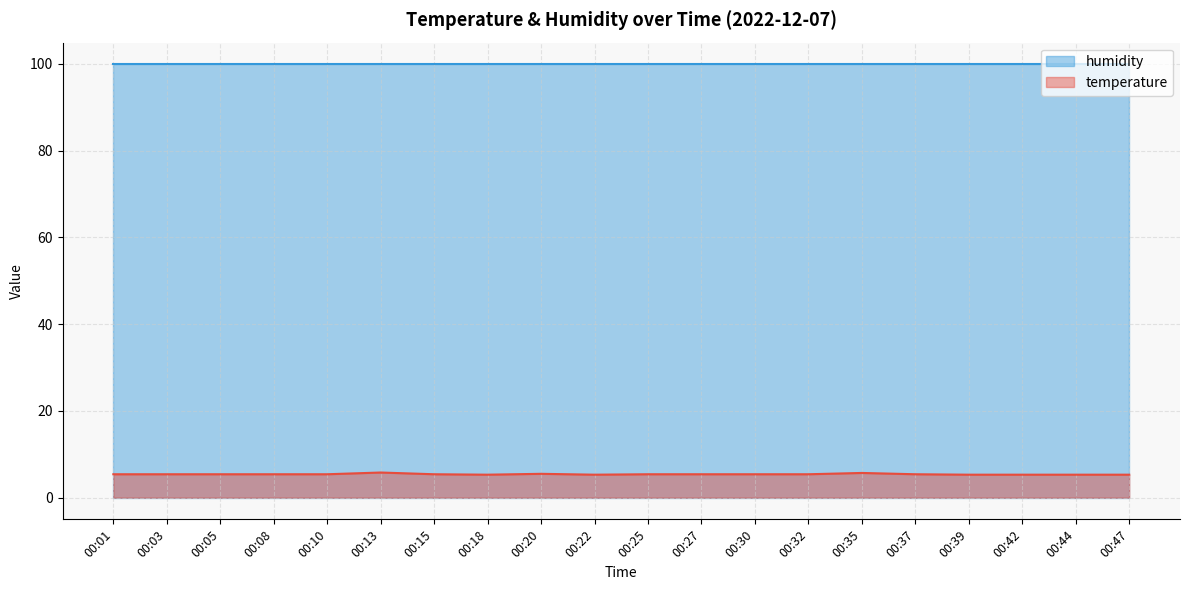

What is the value of the 17th point from the left?

5.3